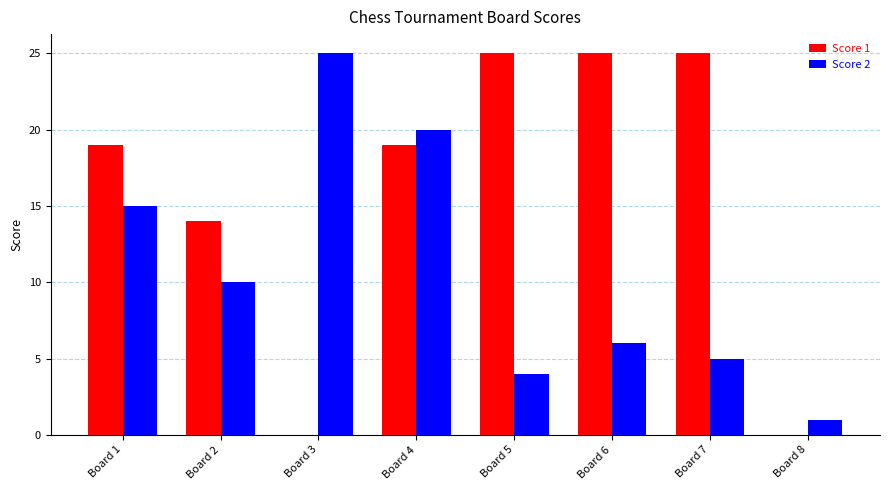

Is it true that Score 1 equals 19 at Board 1?

True